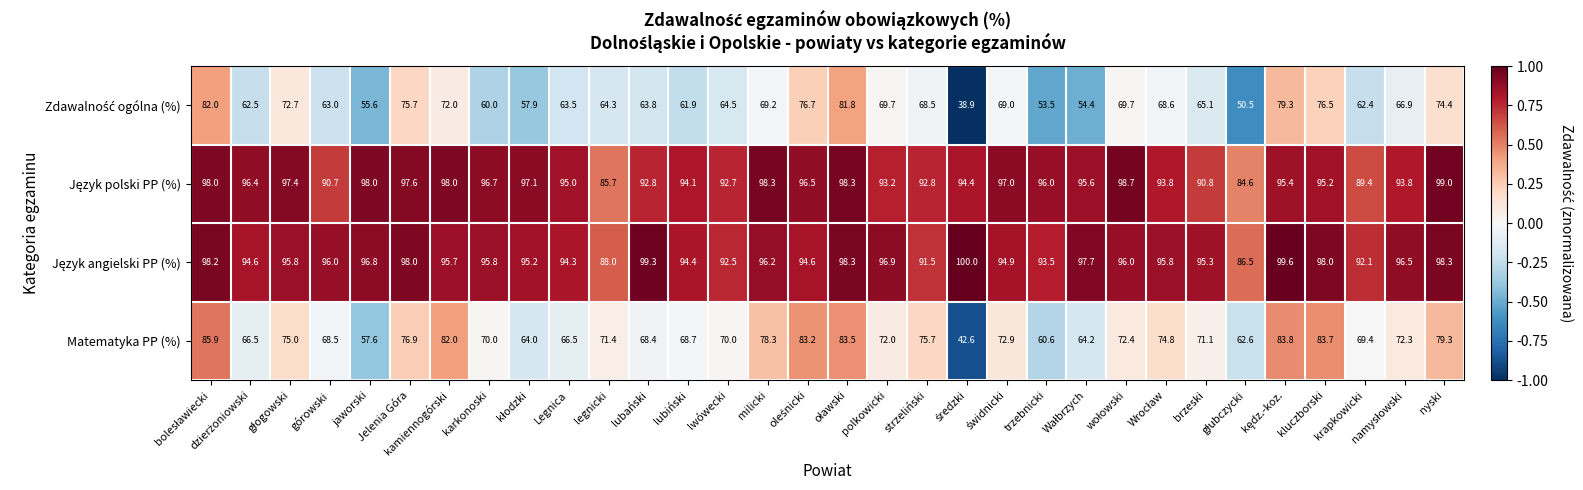

What is the average value of the Matematyka PP (%) series?

71.7